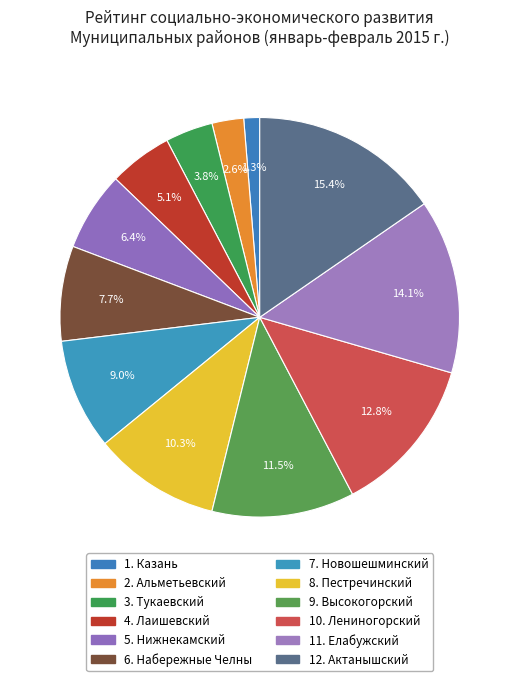

Which slice is the largest?

Актанышский